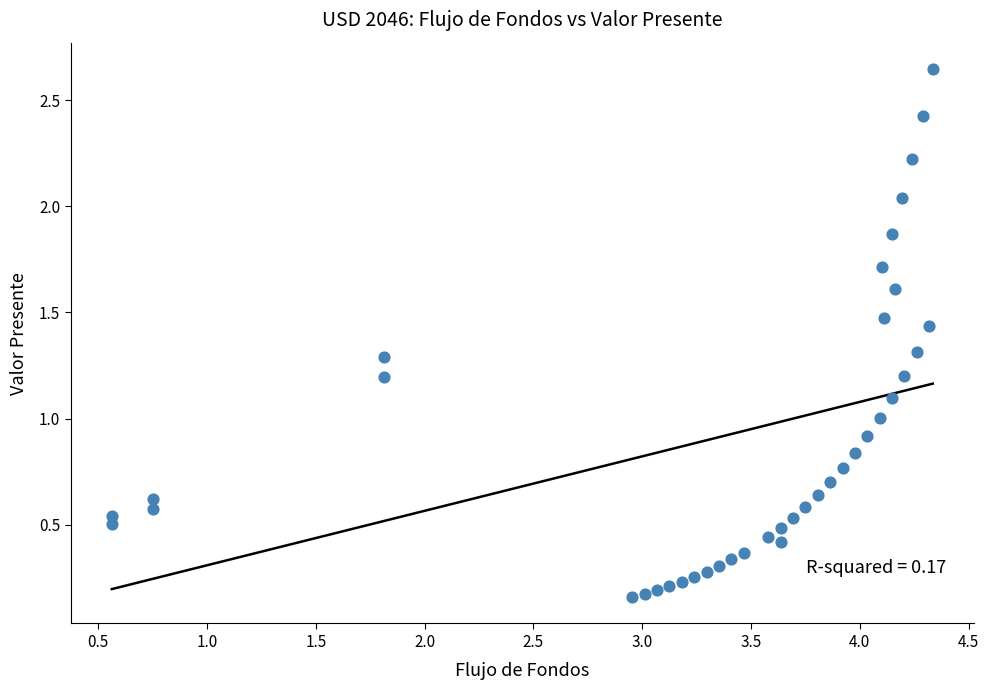

What is the range of Y values (max minus min)?

2.5